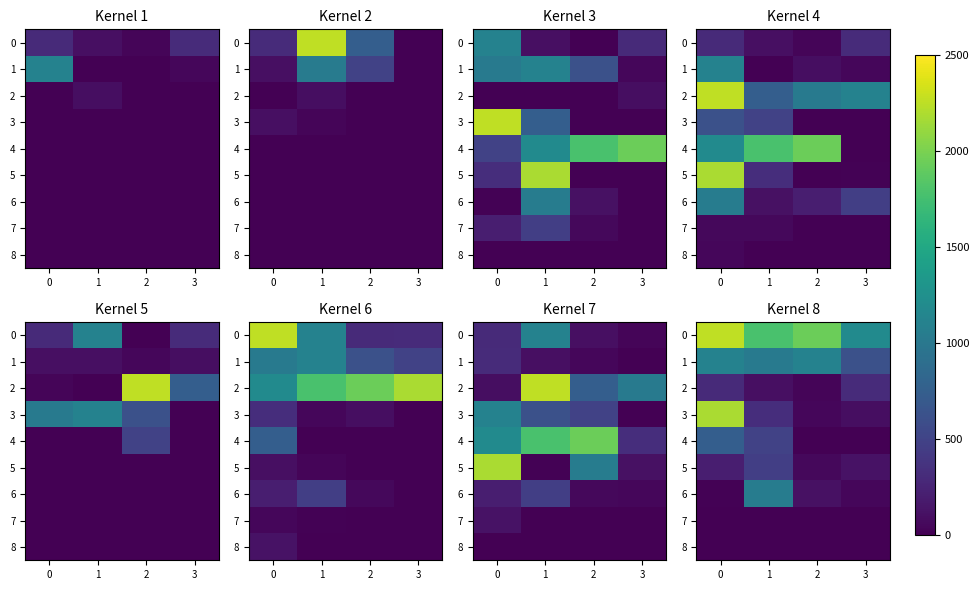

How many values in the 4 series exceed 492?

1